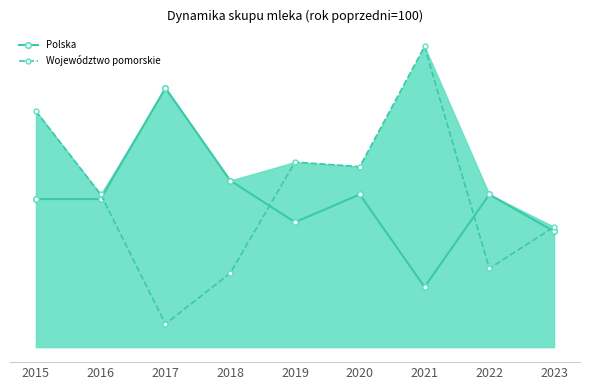

Is the value of Województwo pomorskie at 2015 greater than the value of Polska at 2016?

Yes